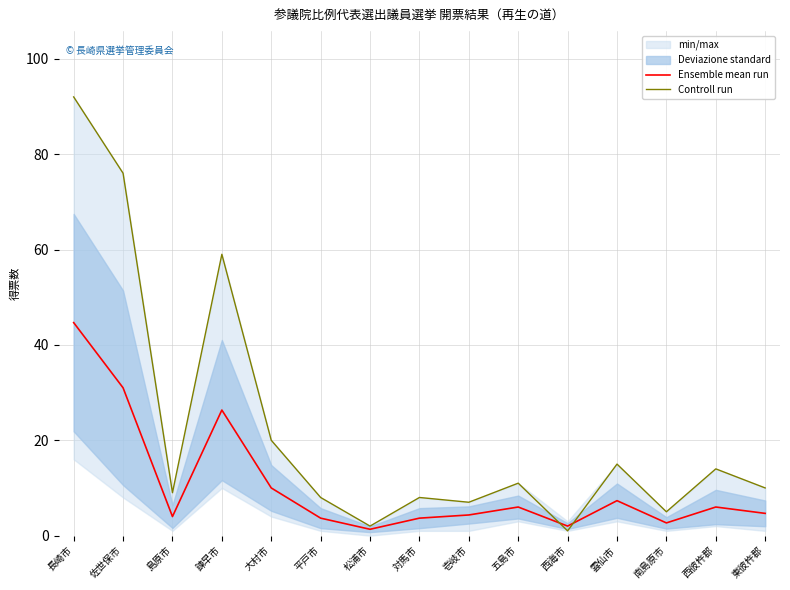

Is this an area chart (filled region under the line)?

No